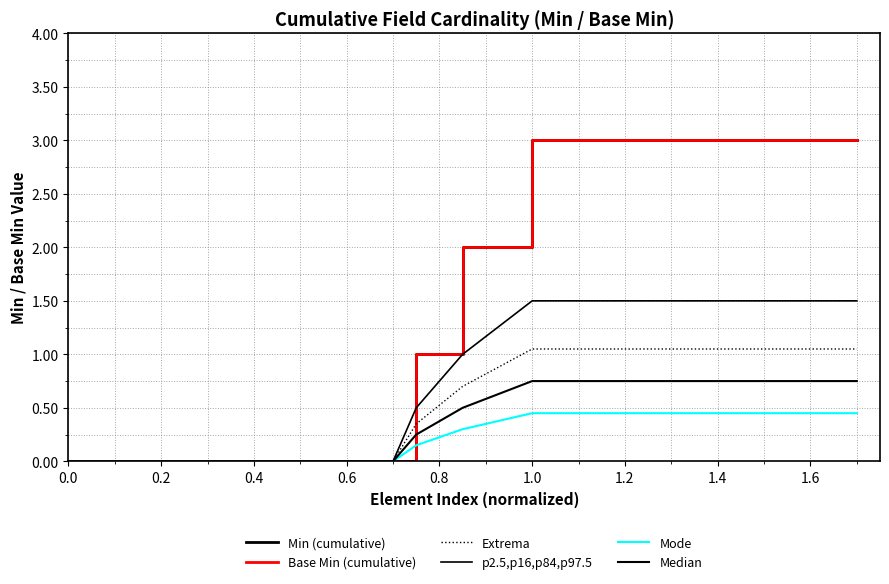

What is the difference between the maximum and minimum values in the Base Min (cumulative) series?

3.0